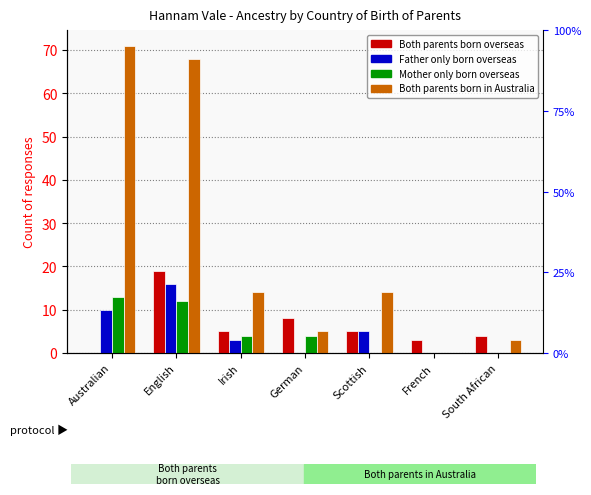

What is the difference between the Father only born overseas values at English and Irish?

13